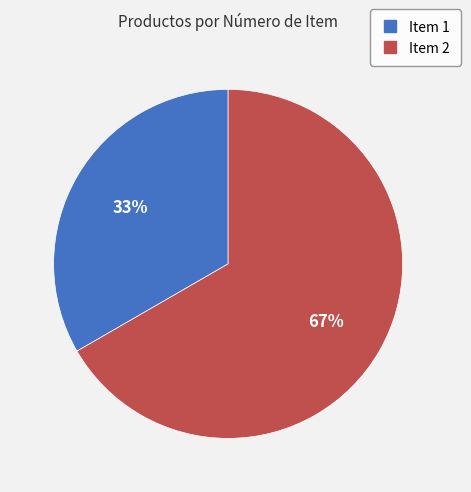

To the nearest percent, what is the average slice percentage?

50%